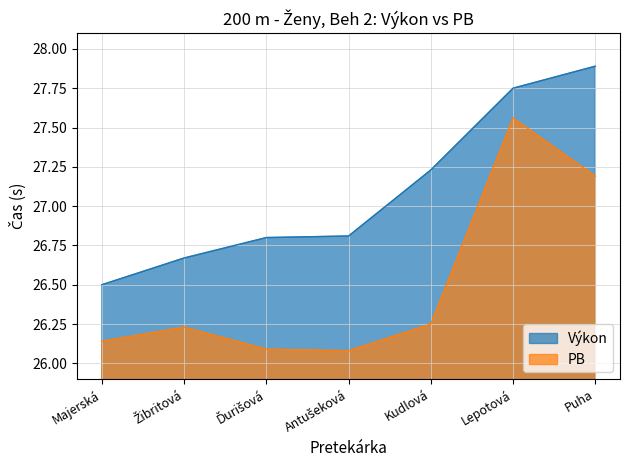

Is the value of Výkon at Majerská greater than the value of PB at Antušeková?

Yes